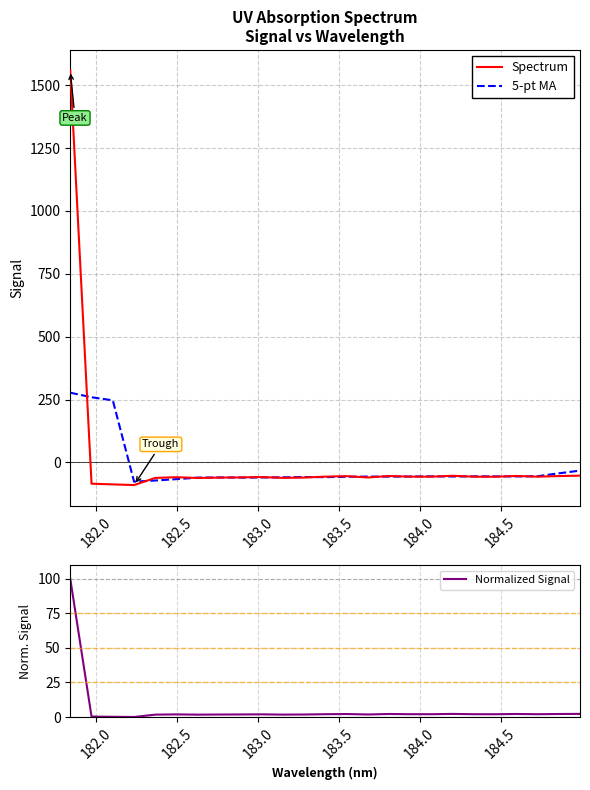

What is the maximum value for 5-pt MA?

277.1